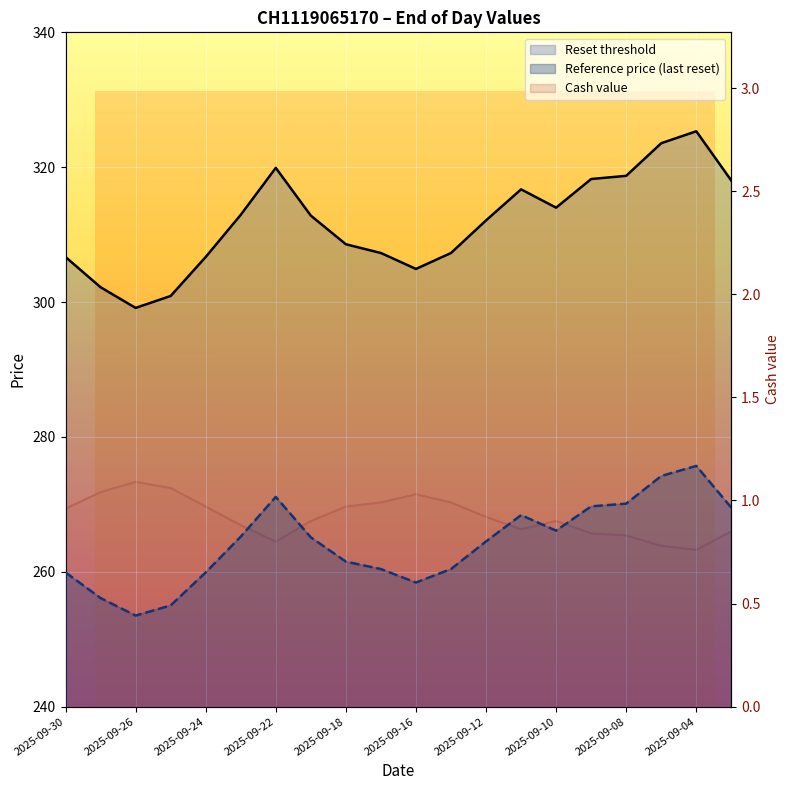

Which category has the lowest value in the Reference price (last reset) series?

2025-09-26